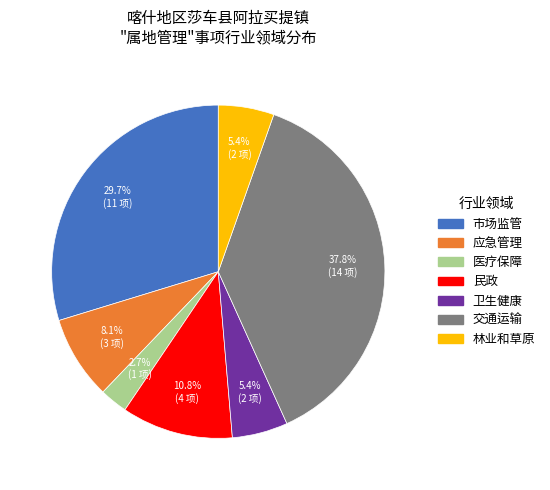

What is the smallest slice in the pie chart?

医疗保障